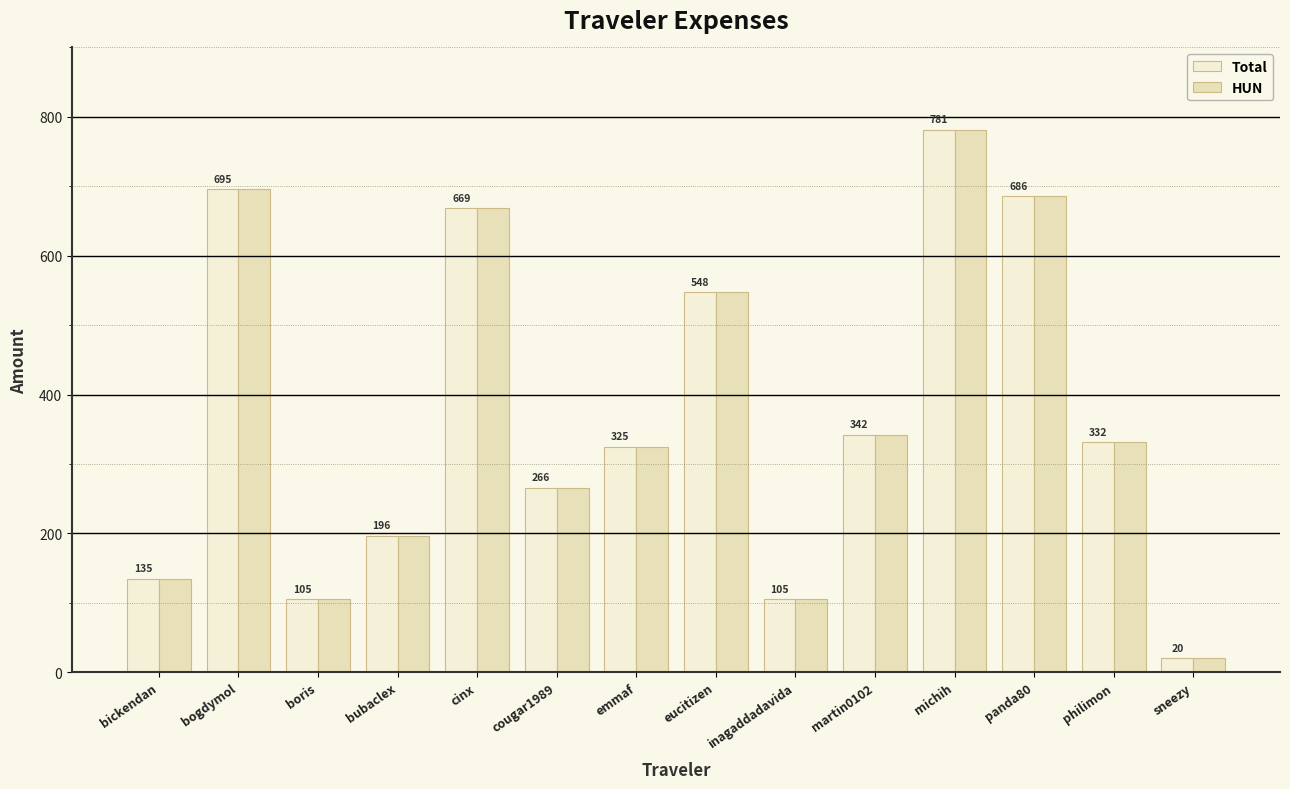

At which category is the sum across all series the highest?

michih